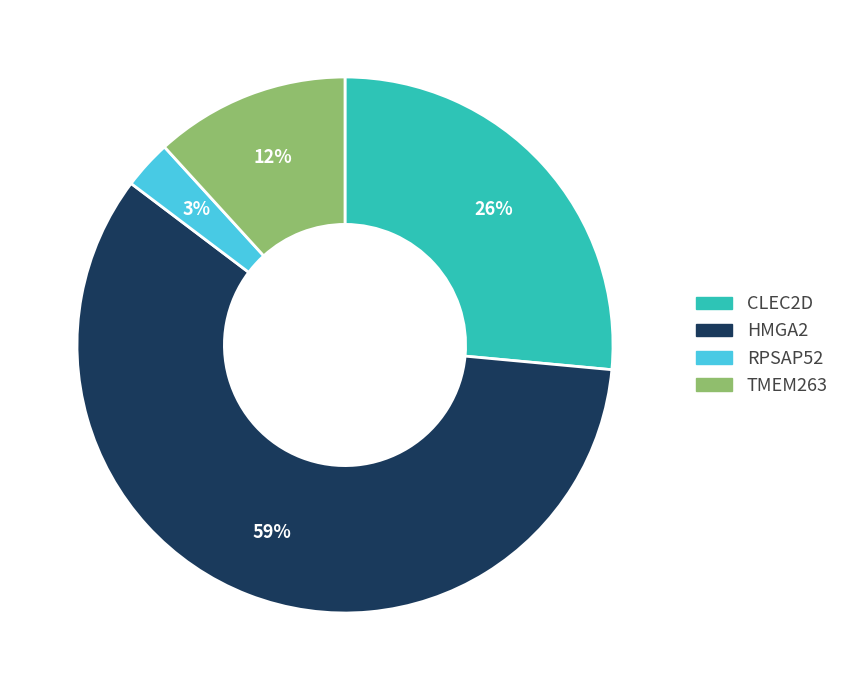

To the nearest percent, what is the difference between the largest and smallest slice percentages?

56%